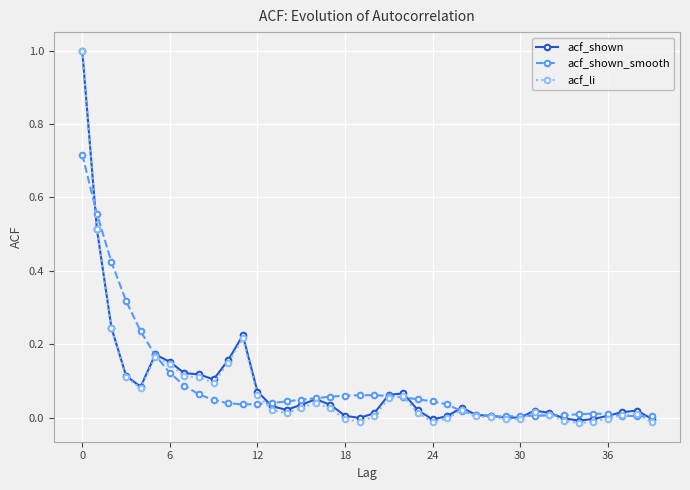

True or false: acf_shown_smooth and acf_shown cross at least once.

True